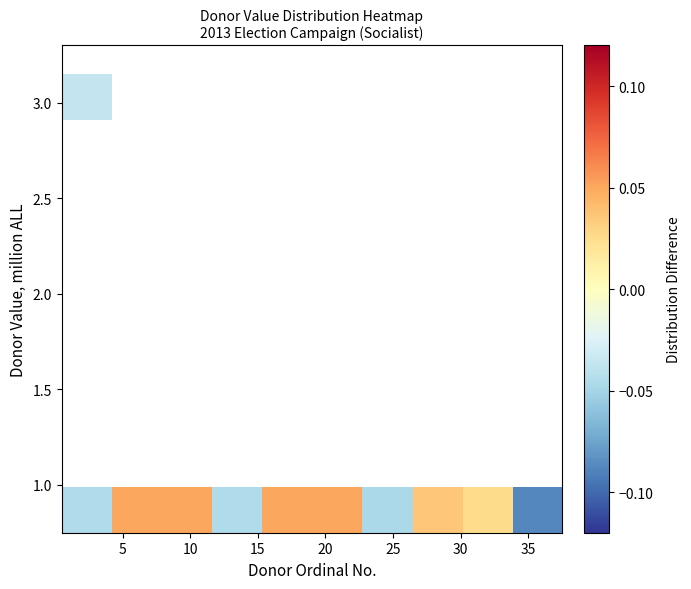

What is the greatest value displayed?

0.1